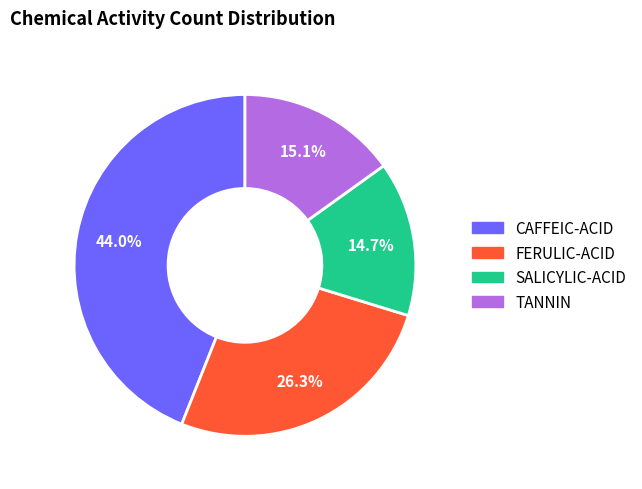

Is there any slice that represents more than half of the pie?

No